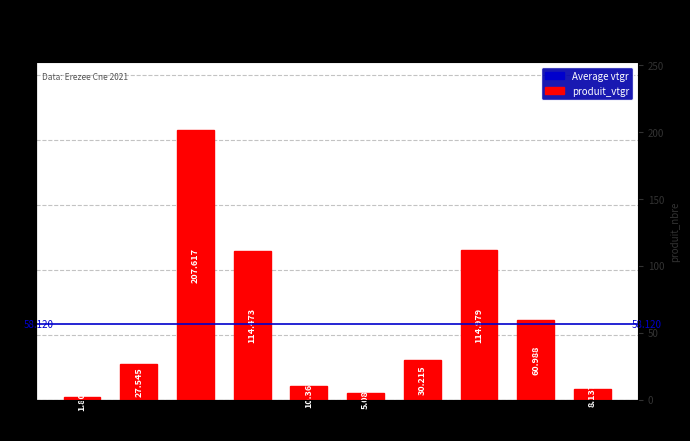

What is the label of the 2nd bar from the right?

cm6
DEF